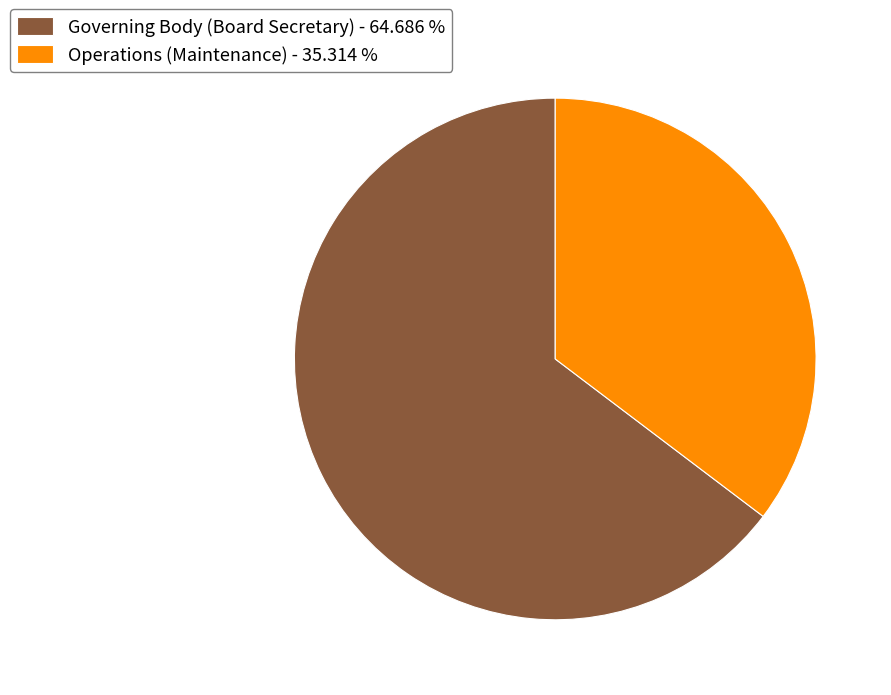

True or false: Operations (Maintenance) accounts for 35% of the total.

True